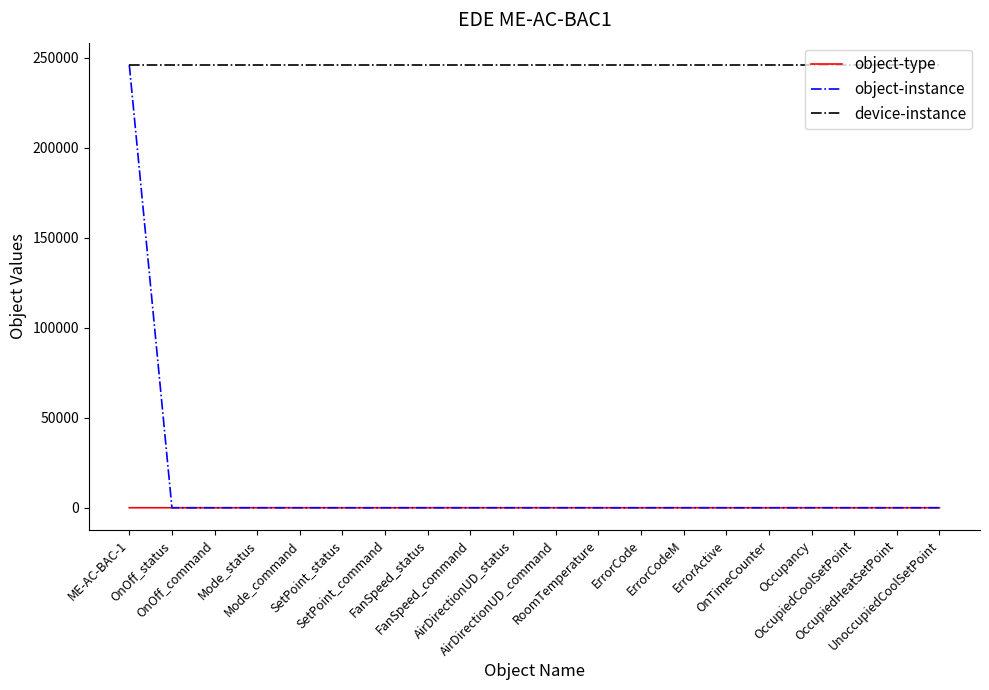

True or false: object-type and device-instance intersect in this chart.

False